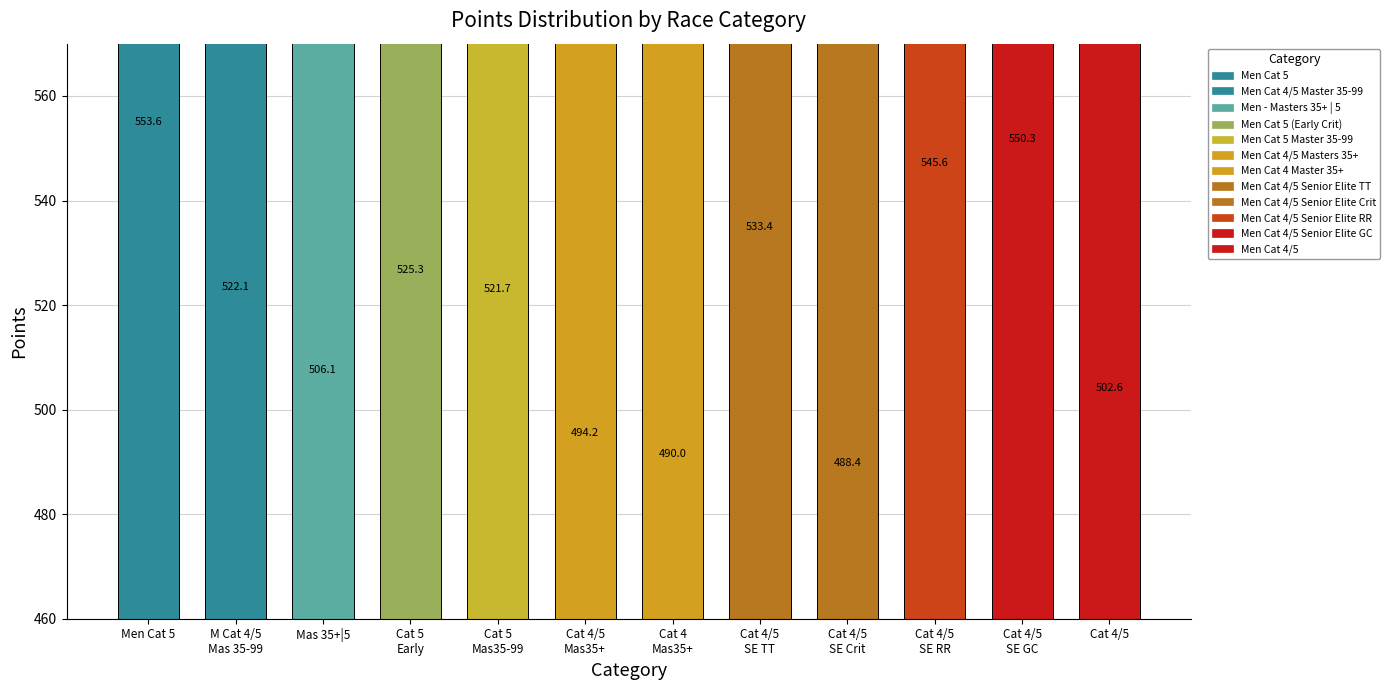

Reading left to right, transcribe all the data shown in this chart.

Men Cat 5=553.6	Men Cat 4/5 Master 35-99=522.1	Men - Masters 35+ | 5=506.1	Men Cat 5 (Early Crit)=525.3	Men Cat 5 Master 35-99=521.7	Men Cat 4/5 Masters 35+=494.2	Men Cat 4 Master 35+=490.0	Men Cat 4/5 Senior Elite TT=533.4	Men Cat 4/5 Senior Elite Crit=488.4	Men Cat 4/5 Senior Elite RR=545.6	Men Cat 4/5 Senior Elite GC=550.3	Men Cat 4/5=502.6